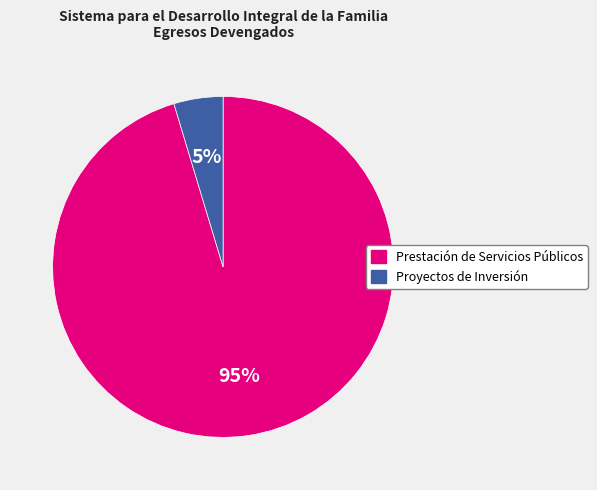

Between Proyectos de Inversión and Prestación de Servicios Públicos, which is larger?

Prestación de Servicios Públicos